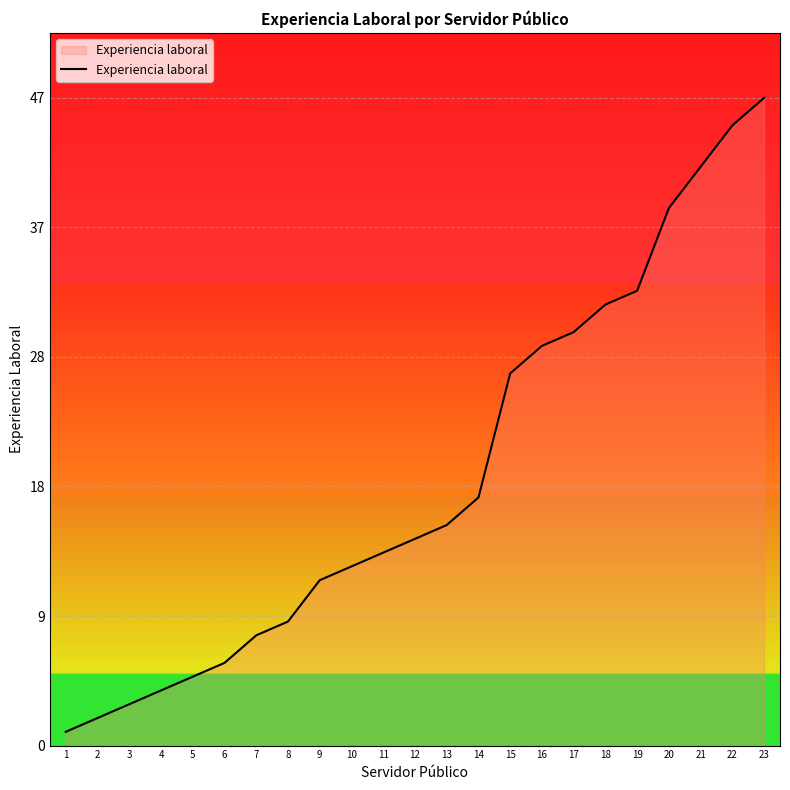

Does the chart have visible grid lines?

Yes